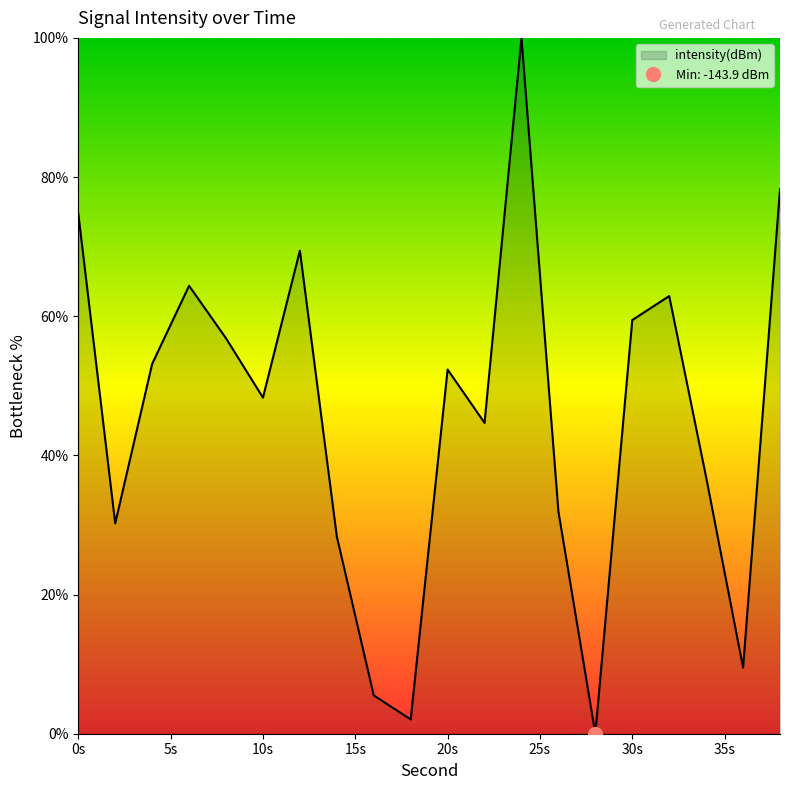

Reading left to right, transcribe all the data shown in this chart.

0=74.8	2=30.2	4=53.1	6=64.4	8=56.8	10=48.3	12=69.4	14=28.4	16=5.5	18=2.1	20=52.3	22=44.7	24=100.0	26=31.9	28=0.0	30=59.4	32=62.9	34=36.9	36=9.5	38=78.3